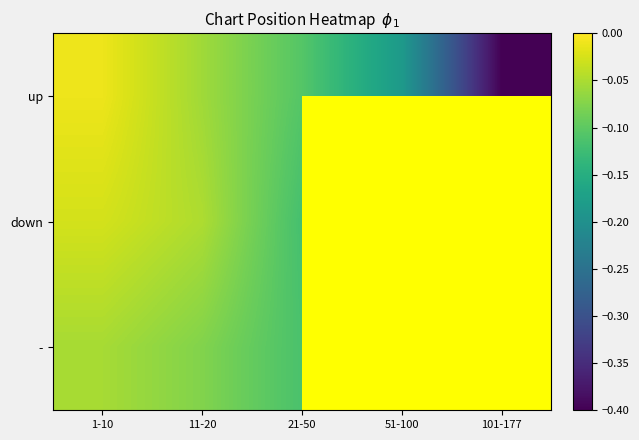

Count the number of categories in the chart.

5